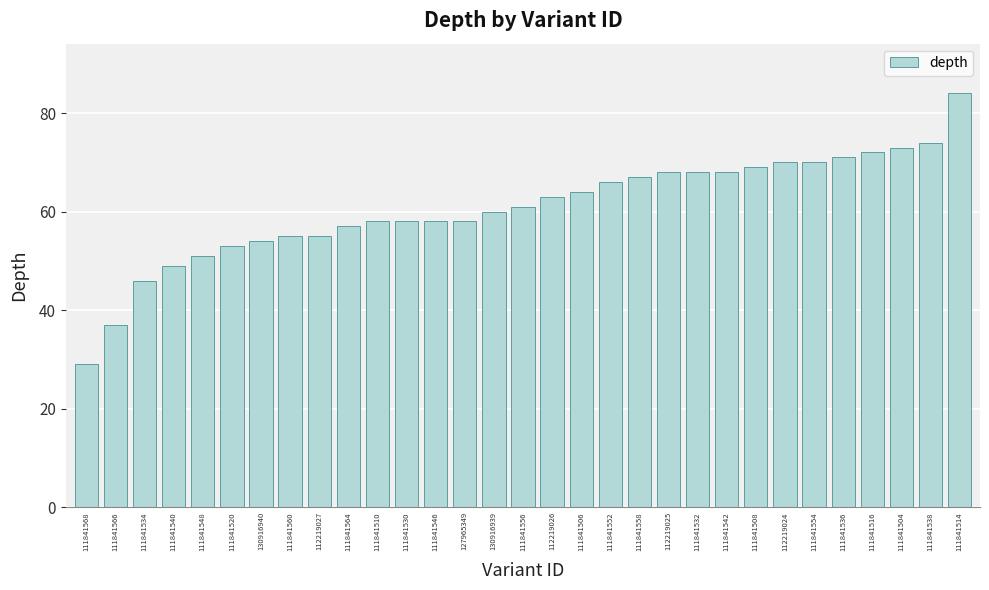

Approximately how many times larger is the value at 127965349 compared to 111841532?

0.9